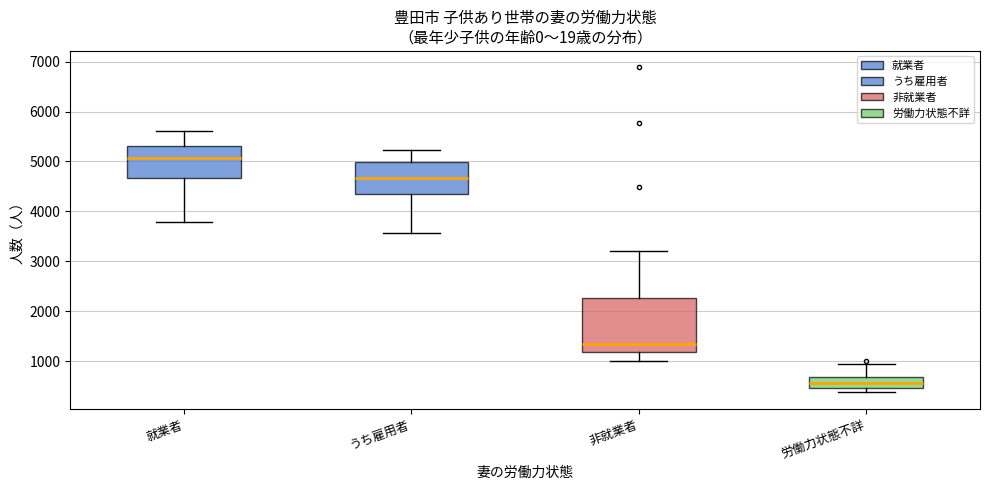

Reading left to right, transcribe this box plot: for each box, give where its median line is, the range the box spans, and where its two whiskers end, as read against the y-axis. The values are not printed on the chart, so give them approximately, as read against the axis.

就業者: median 5100, box 4700 to 5300, whiskers 3800 to 5600
うち雇用者: median 4700, box 4300 to 5000, whiskers 3600 to 5200
非就業者: median 1300, box 1200 to 2300, whiskers 1000 to 3200
労働力状態不詳: median 600, box 500 to 700, whiskers 400 to 900